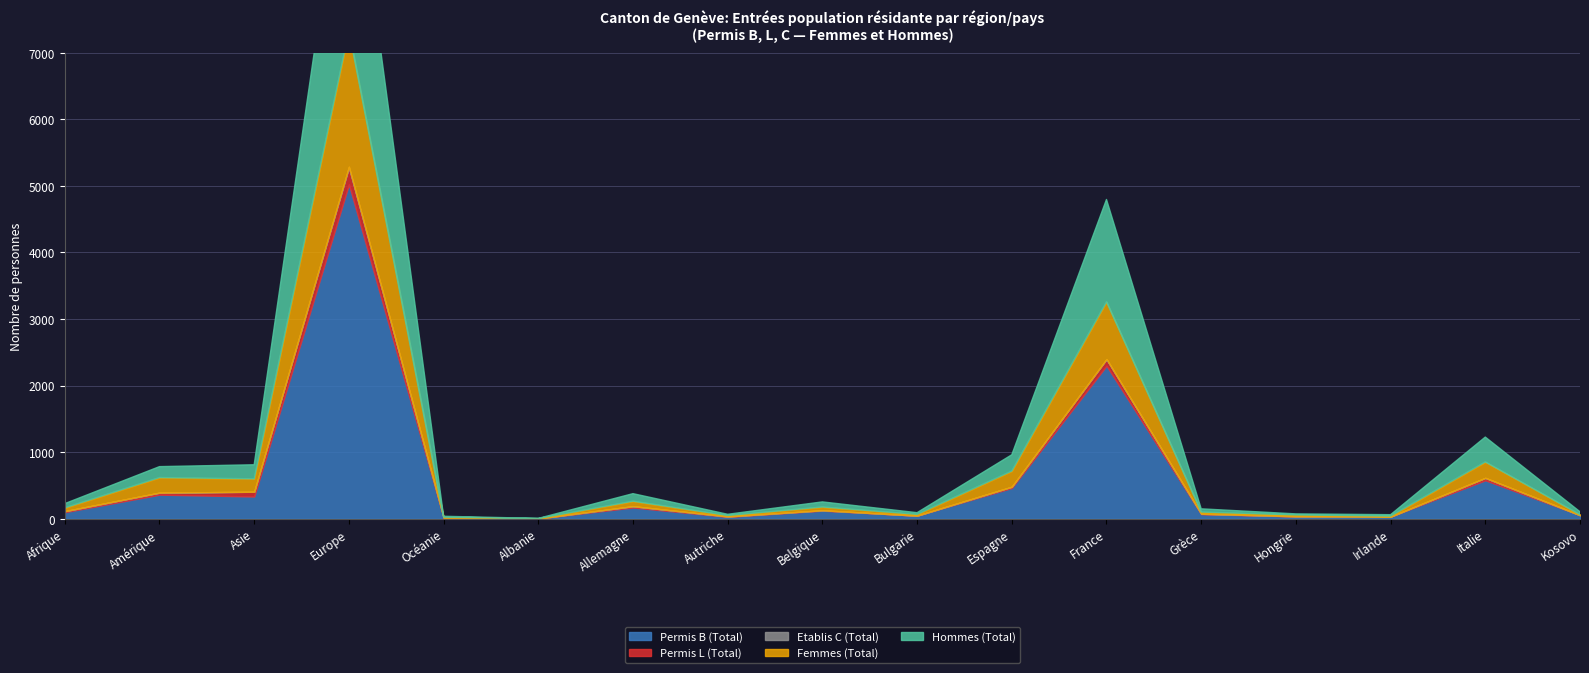

Which category has the highest value across all series?

Europe